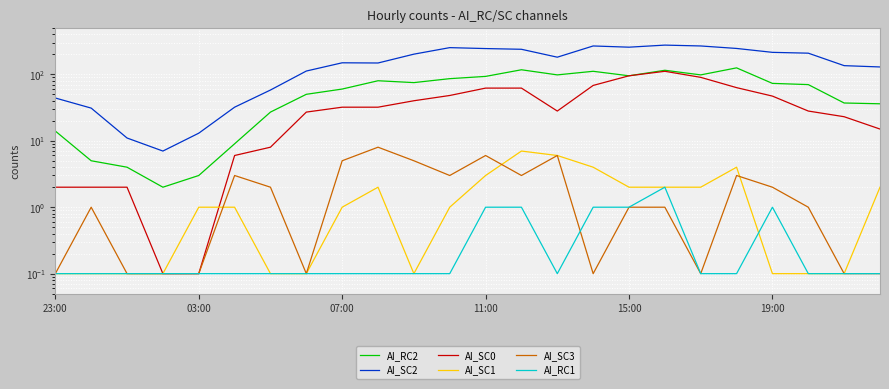

Which series has the largest total across all categories?

AI_SC2